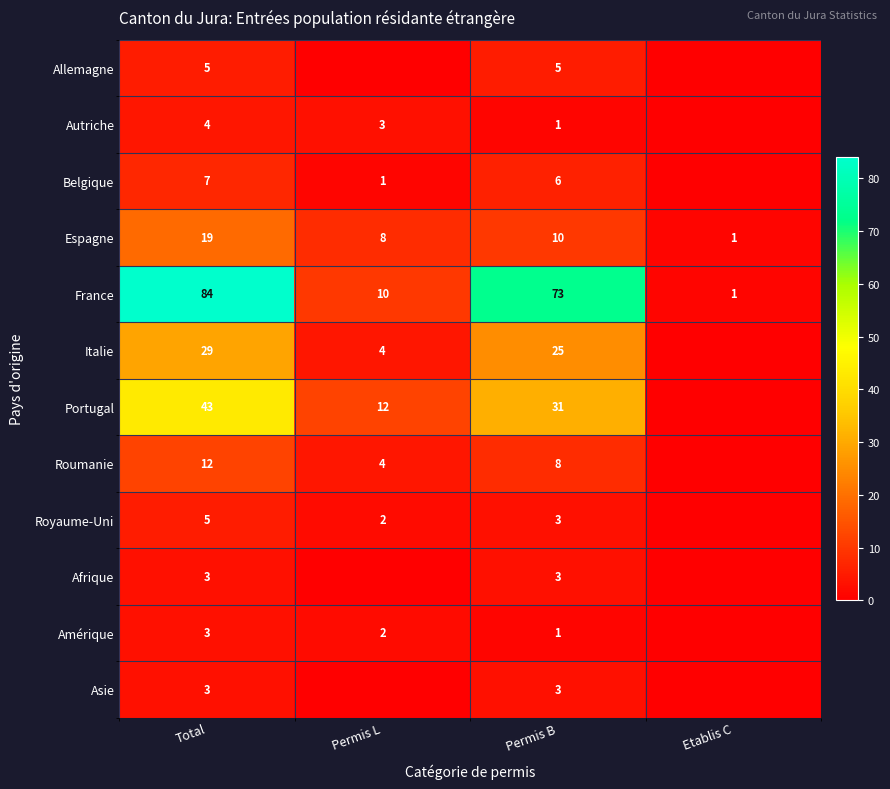

What is the sum of the Roumanie values at Permis L and Permis B?

12